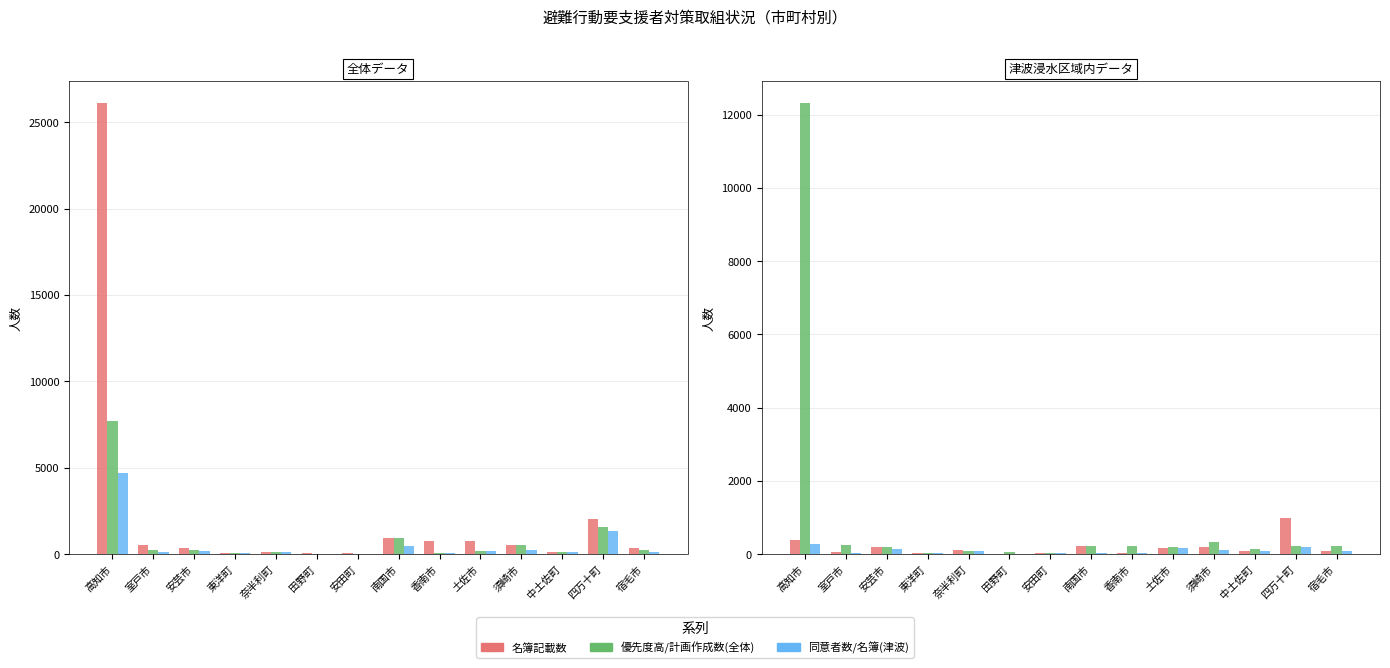

What is the total value across all series at 宿毛市?

1189